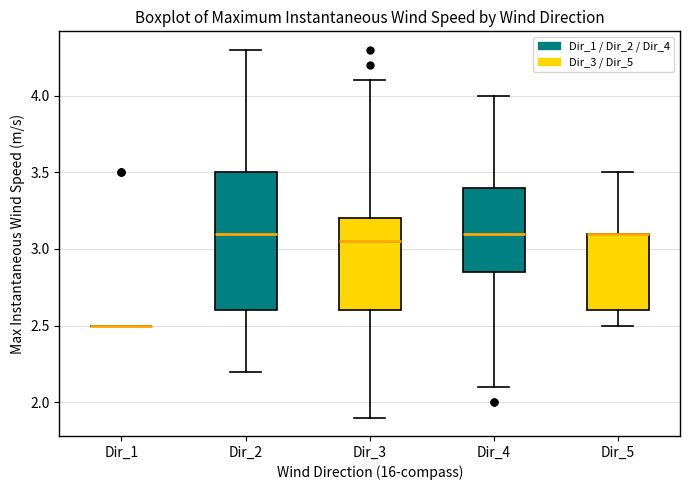

Reading left to right, read every box against the y-axis: the position of its median line, the range the box covers, and the ends of its whiskers. The values are not printed on the chart, so give them approximately, as read against the axis.

Dir_1: box collapsed to a line at 2.50, whiskers 2.50 to 2.50
Dir_2: median 3.10, box 2.60 to 3.50, whiskers 2.20 to 4.30
Dir_3: median 3.05, box 2.60 to 3.20, whiskers 1.90 to 4.10
Dir_4: median 3.10, box 2.85 to 3.40, whiskers 2.10 to 4.00
Dir_5: median 3.10 (drawn on the box's upper edge), box 2.60 to 3.10, whiskers 2.50 to 3.50